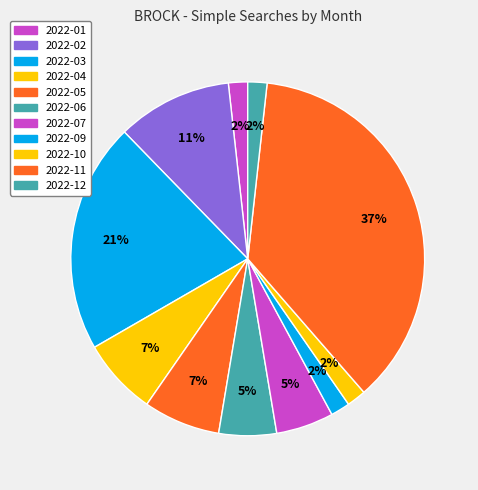

Which slice is the largest?

2022-11